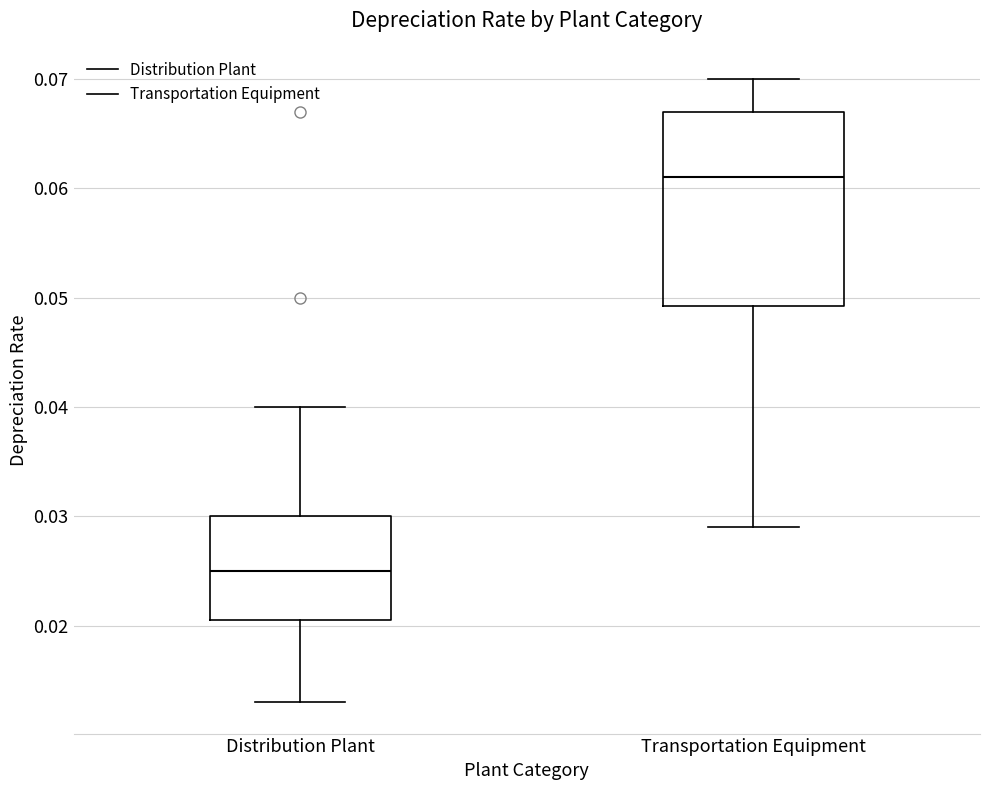

Which box's median line is the highest?

Transportation Equipment